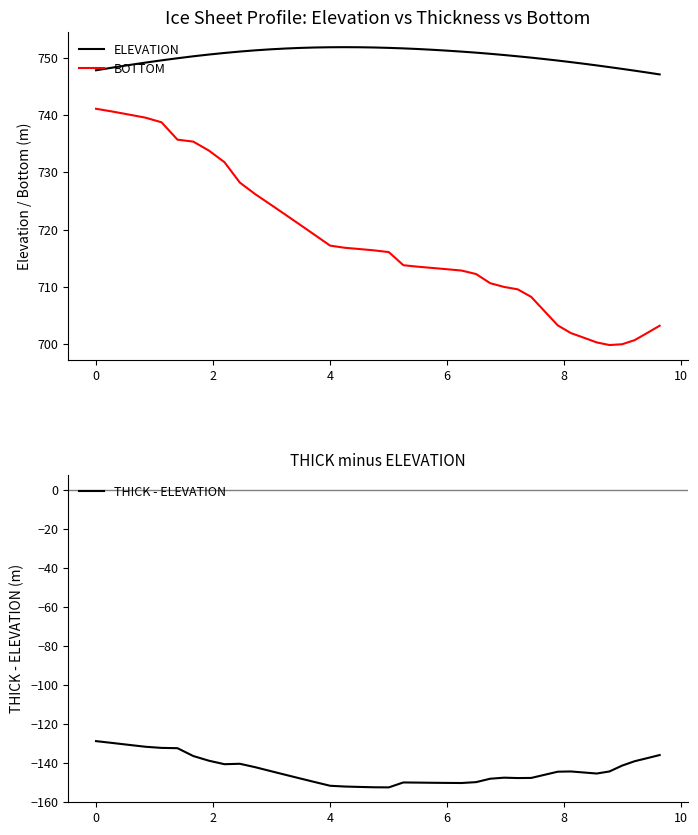

True or false: BOTTOM and ELEVATION intersect in this chart.

False